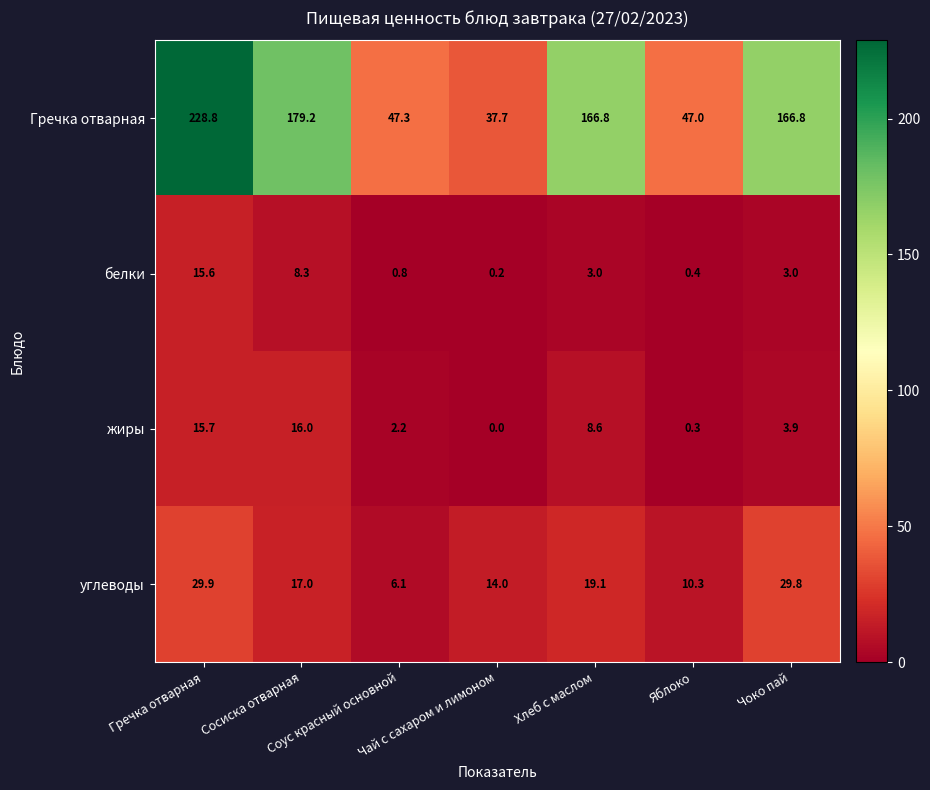

How many values in the углеводы series are below 17?

3